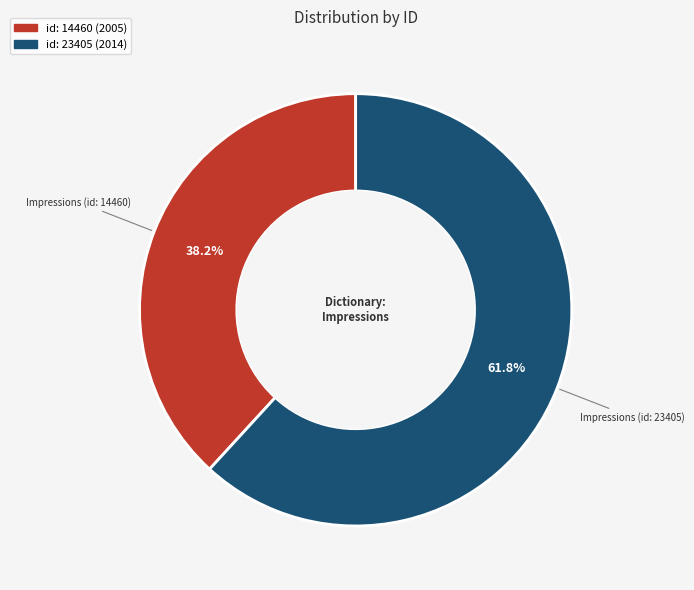

Is there a majority slice in this chart?

Yes